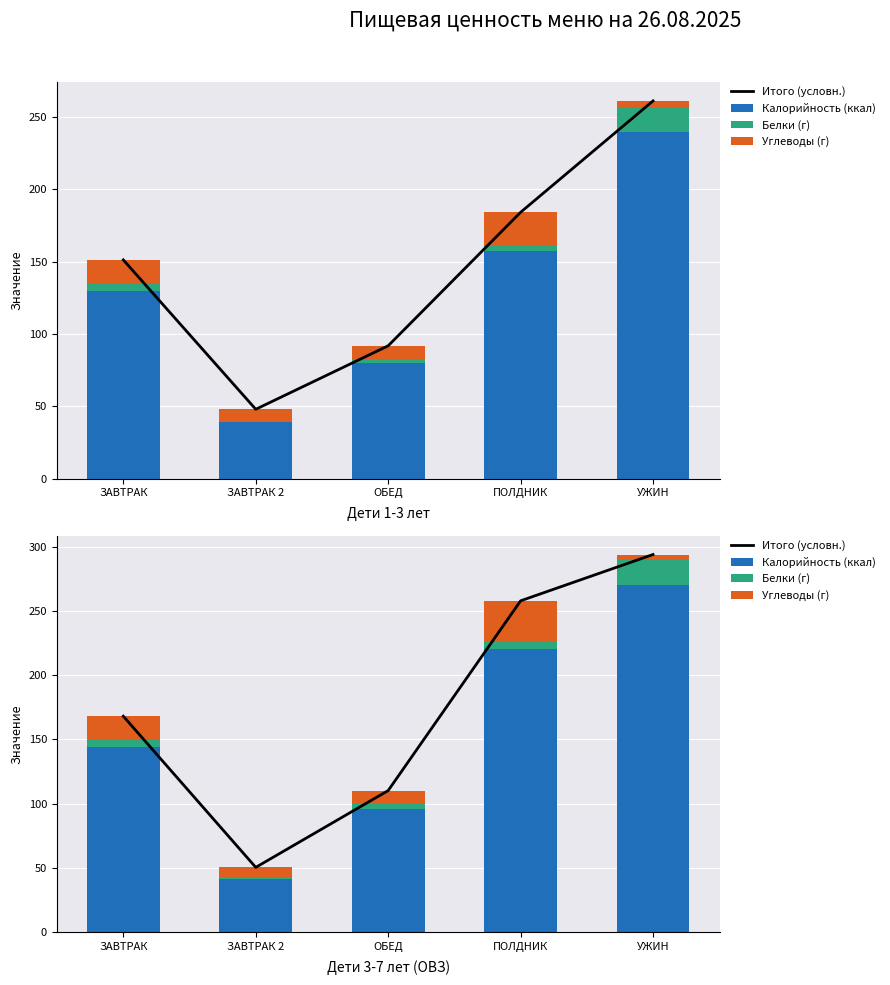

What is the difference between the maximum and minimum values in the Калорийность (ккал) series?

228.6